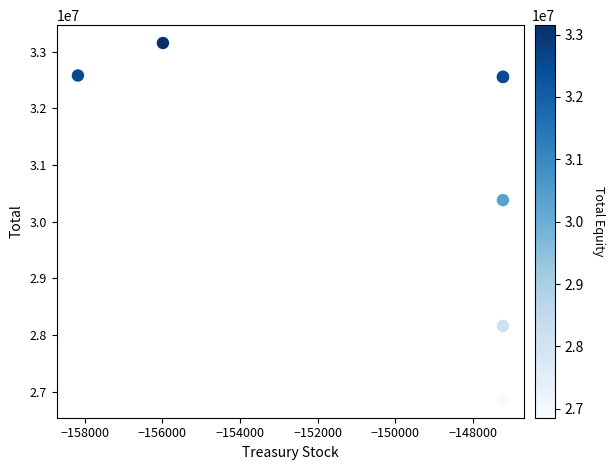

What Y value in the scatter plot is closest to 30003607?

30380049